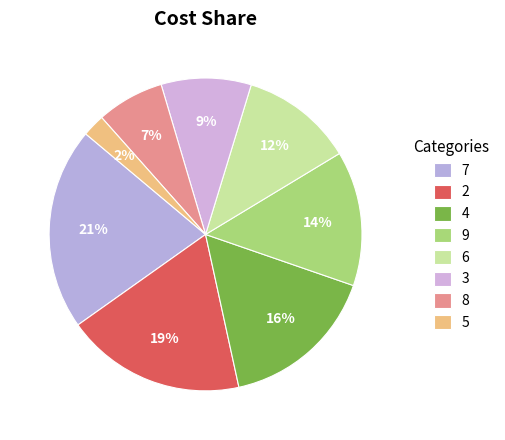

True or false: 2 accounts for 1% of the total.

False